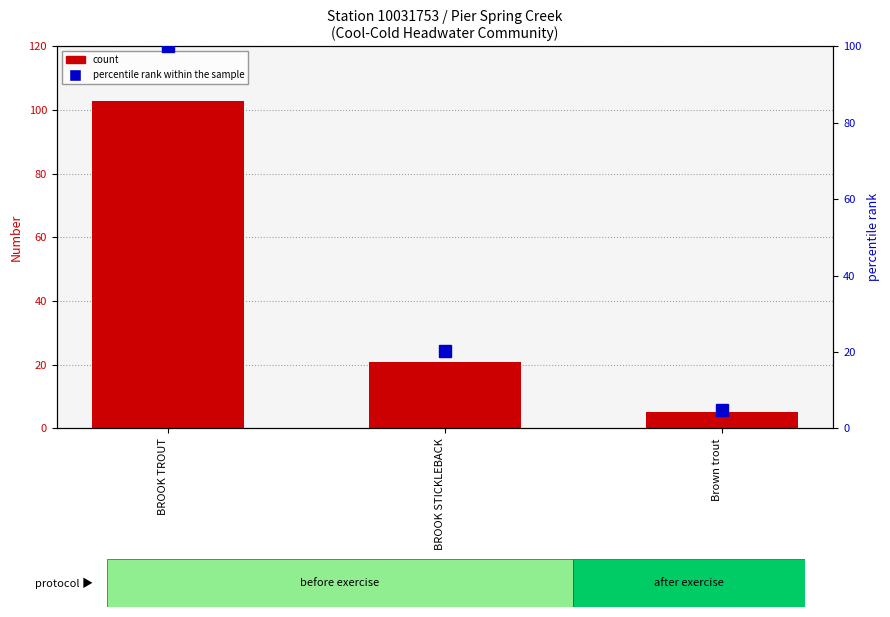

At which category is the sum across all series the highest?

BROOK TROUT